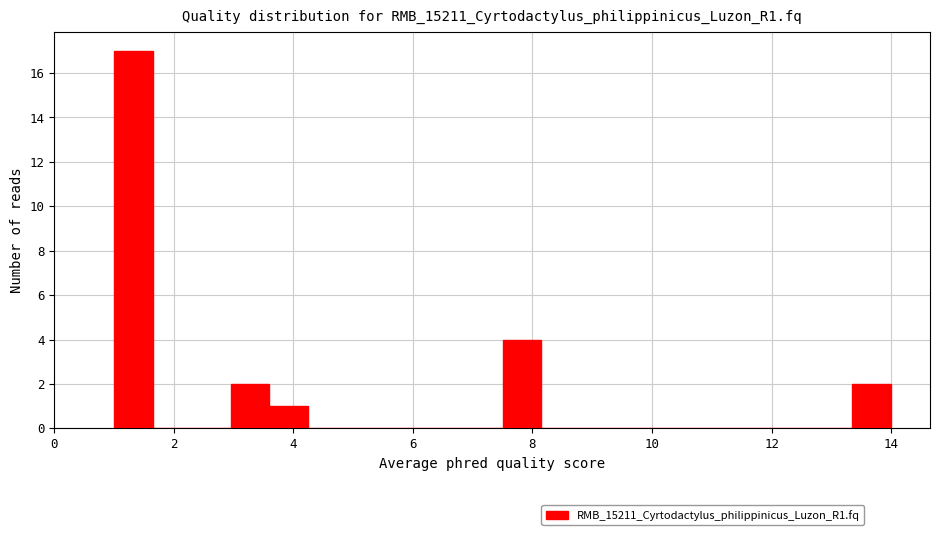

Read against the x-axis, roughly where is the centre of the tallest bar?

1.4